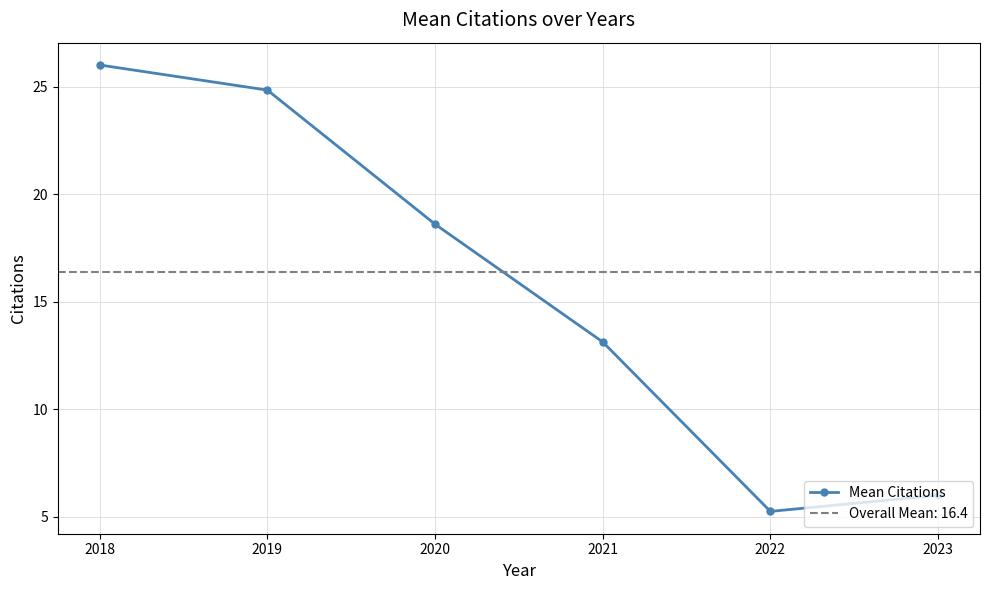

Rank the categories by value from lowest to highest.

2022, 2023, 2021, 2020, 2019, 2018